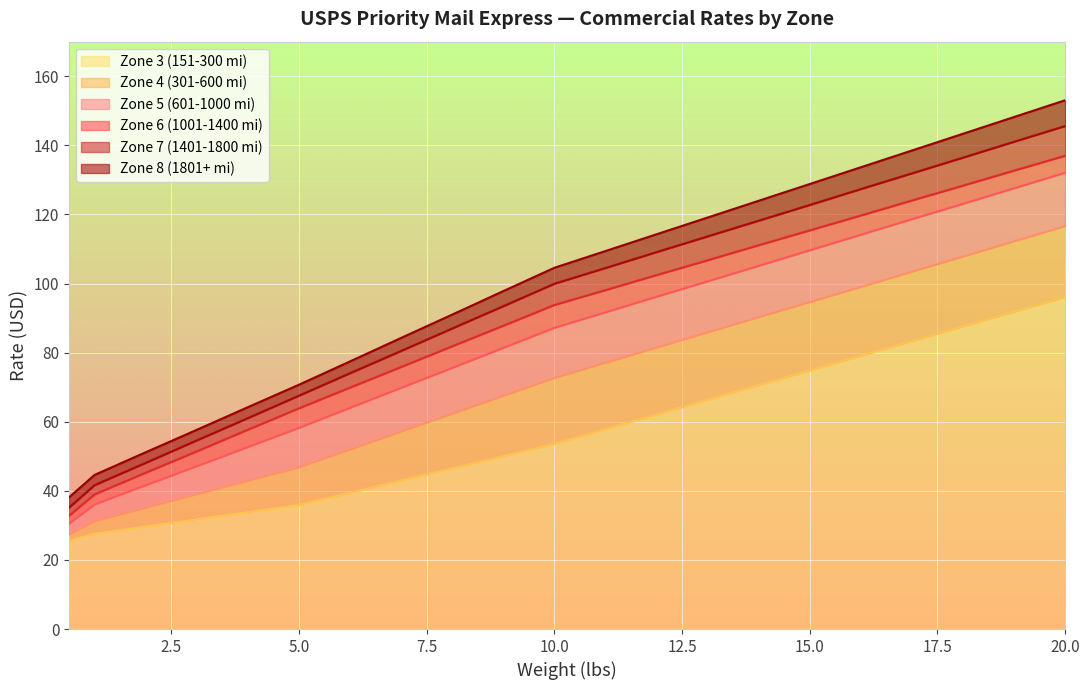

Between 7 and 17, which series saw the biggest shift?

Zone 8 (1801+ mi)